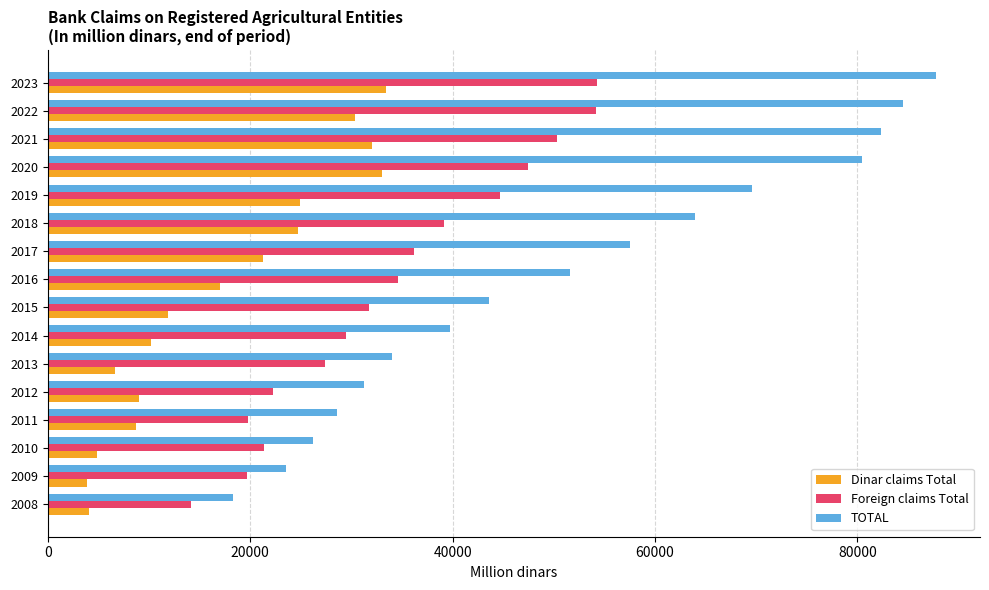

What is the sum of all Dinar claims Total values?

276035.0